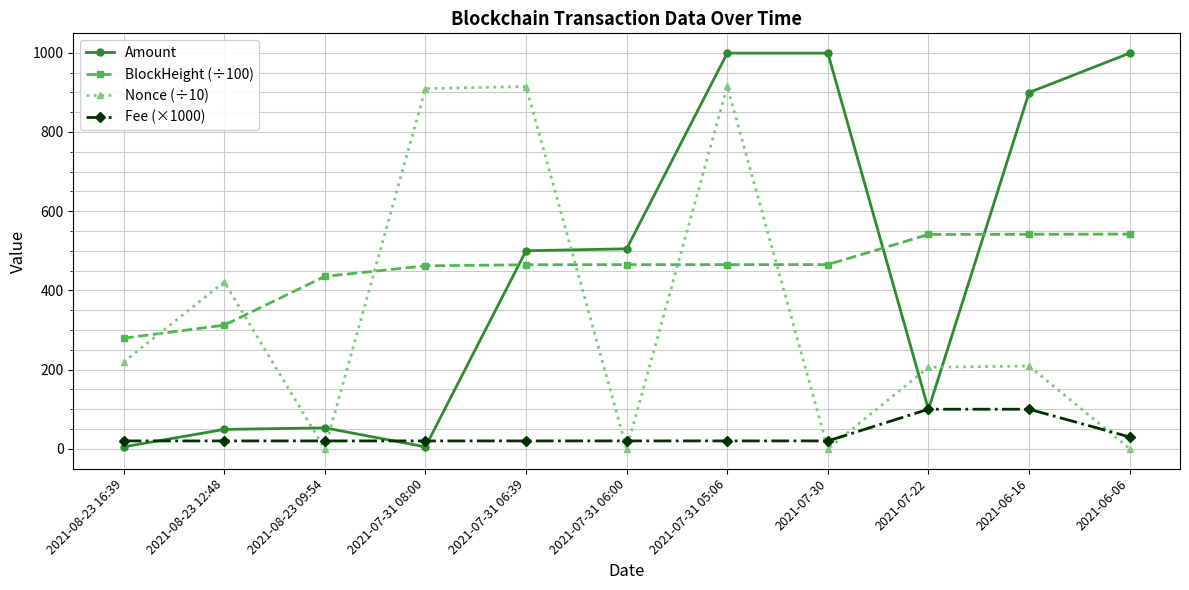

What is the spread (max minus min) of values at 2021-08-23 12:48?

401.4